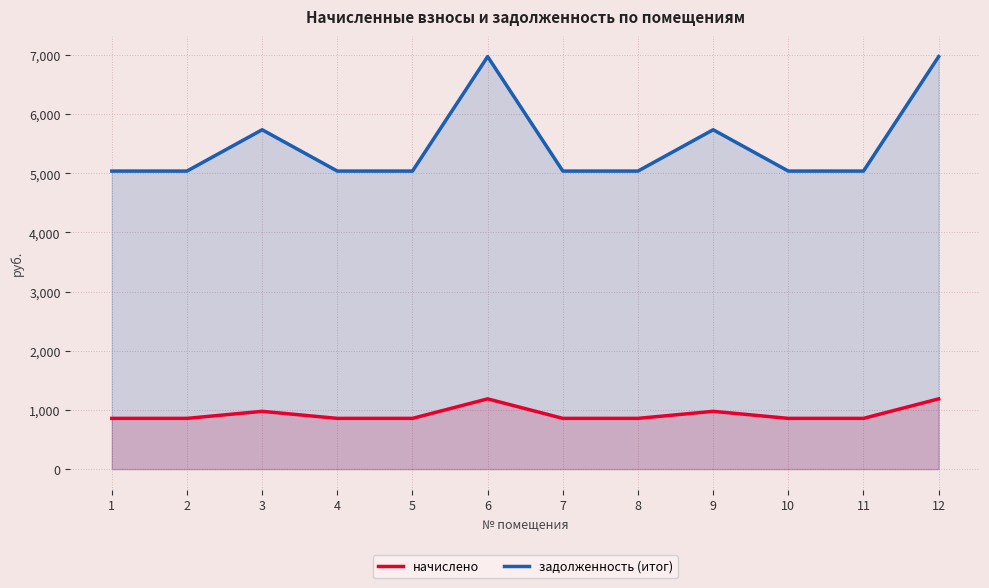

At how many categories does at least one series exceed 1280?

12